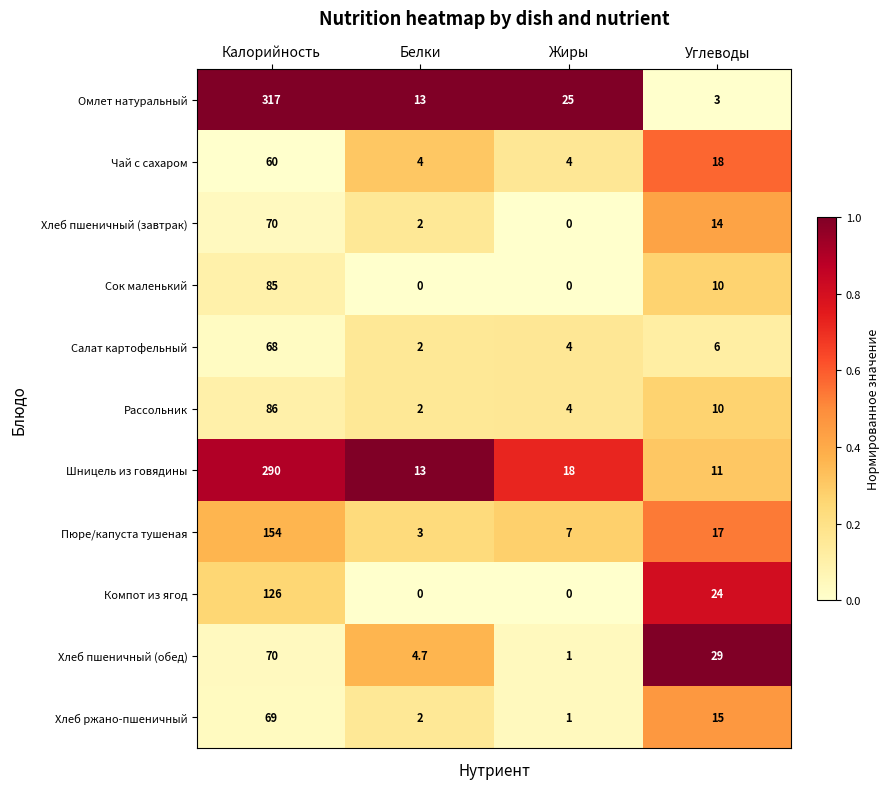

Which series has the largest total across all categories?

Омлет натуральный